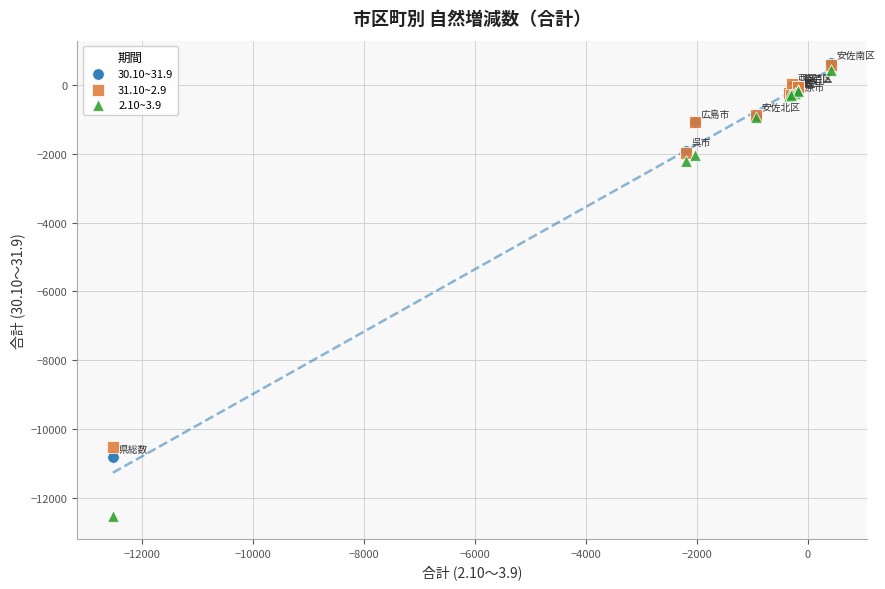

Across all series, what Y value is closest to -5950?

-2203